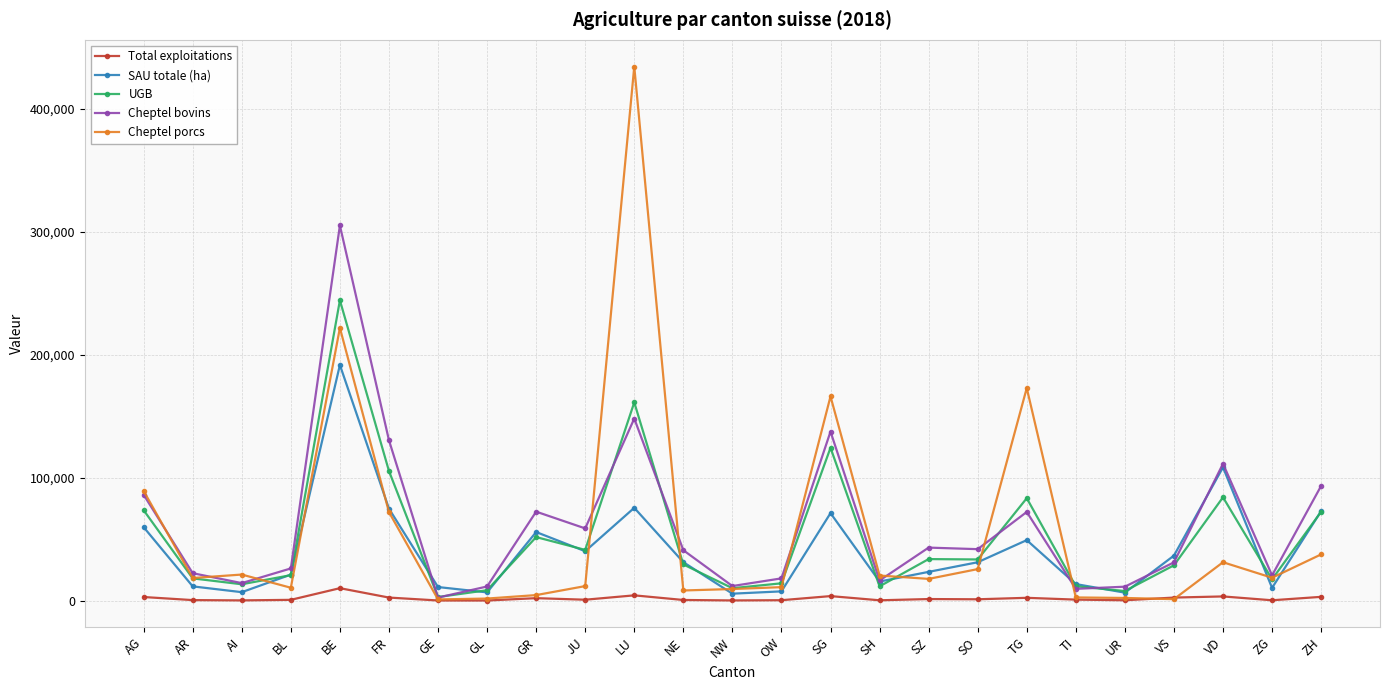

What is the value of the Cheptel bovins point at the 12th from the left?

41258.0